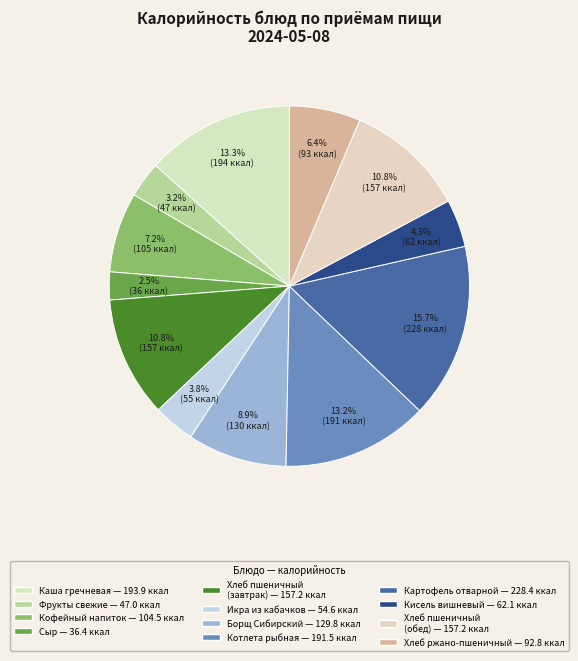

Count the number of slices in the pie.

12